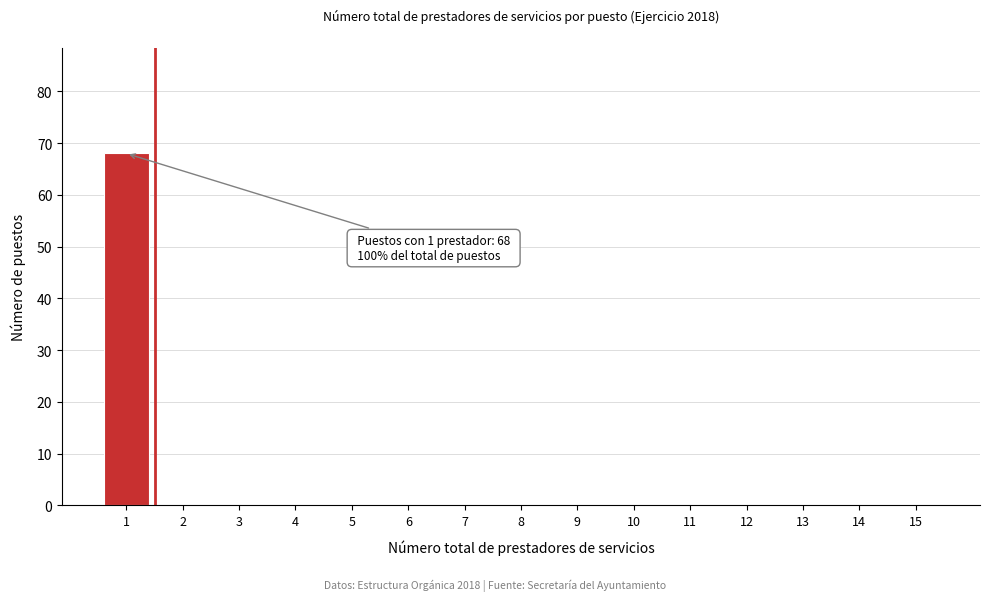

Reading left to right, transcribe all the data shown in this chart.

1=68	2=0	3=0	4=0	5=0	6=0	7=0	8=0	9=0	10=0	11=0	12=0	13=0	14=0	15=0